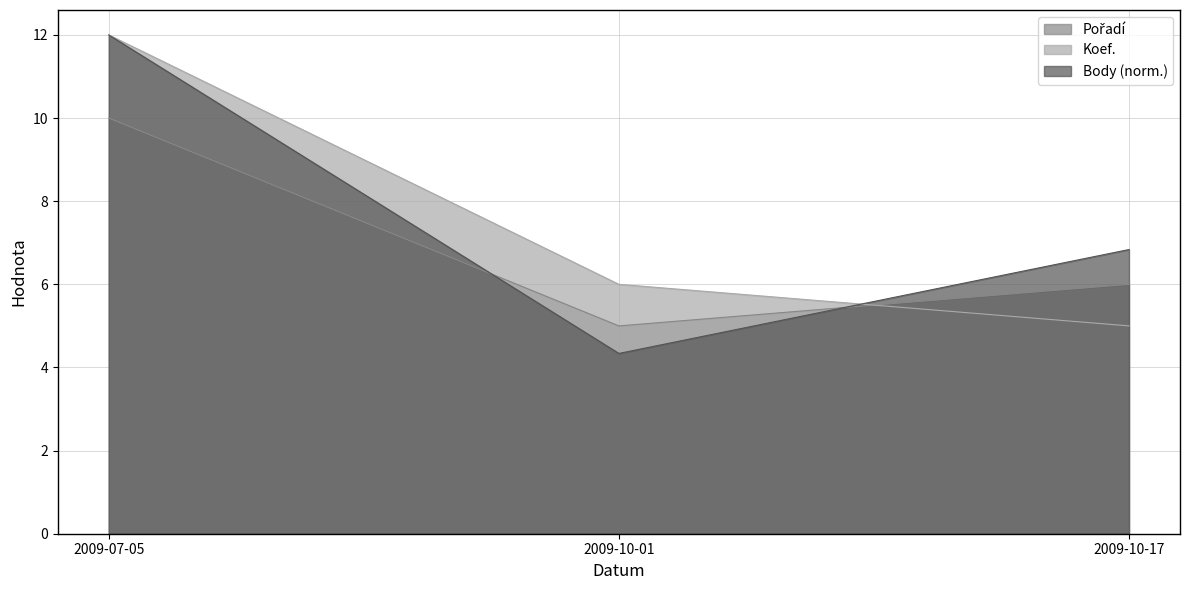

Which has a higher value, 2009-10-17 or 2009-07-05?

2009-07-05